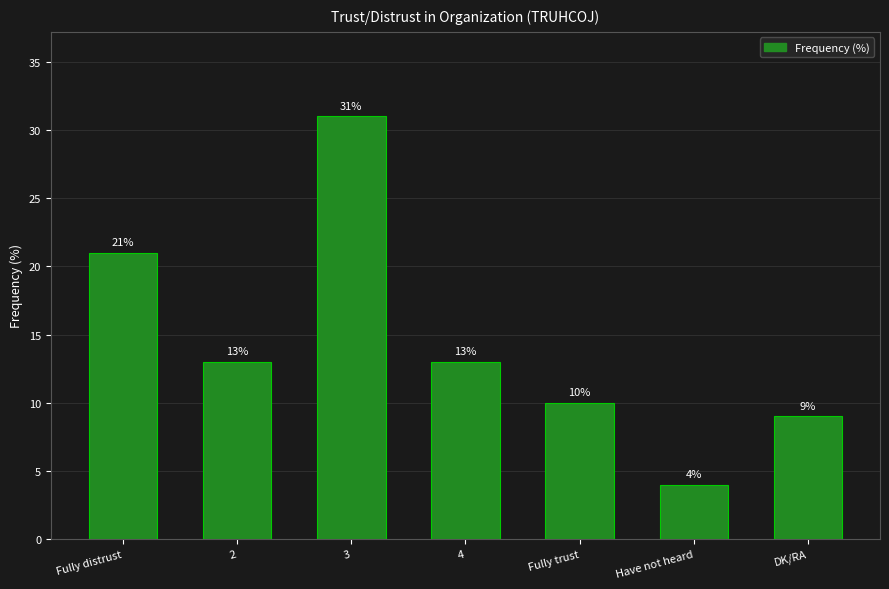

The chart shows a value of 13 at 2. True or false?

True